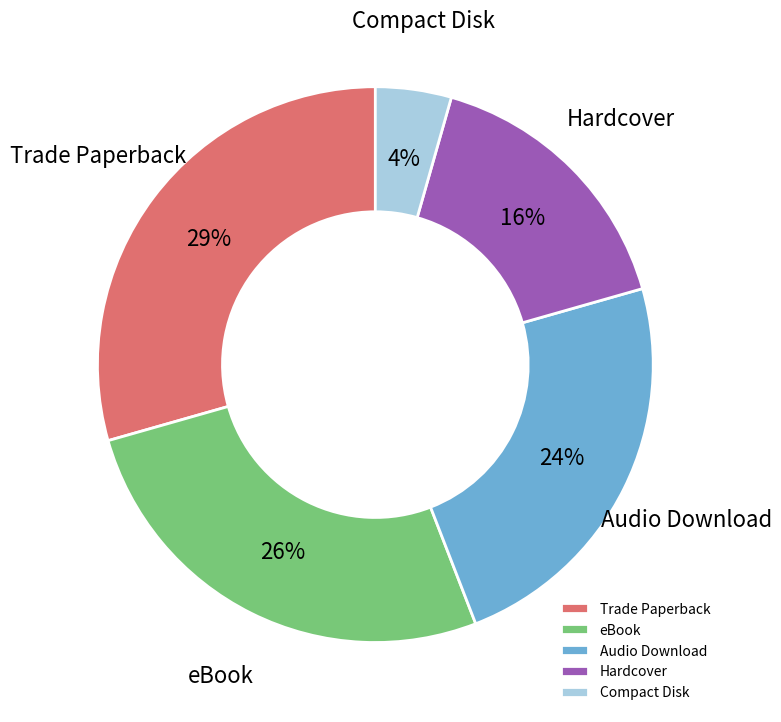

Combined, do Compact Disk and eBook account for over 50%?

No